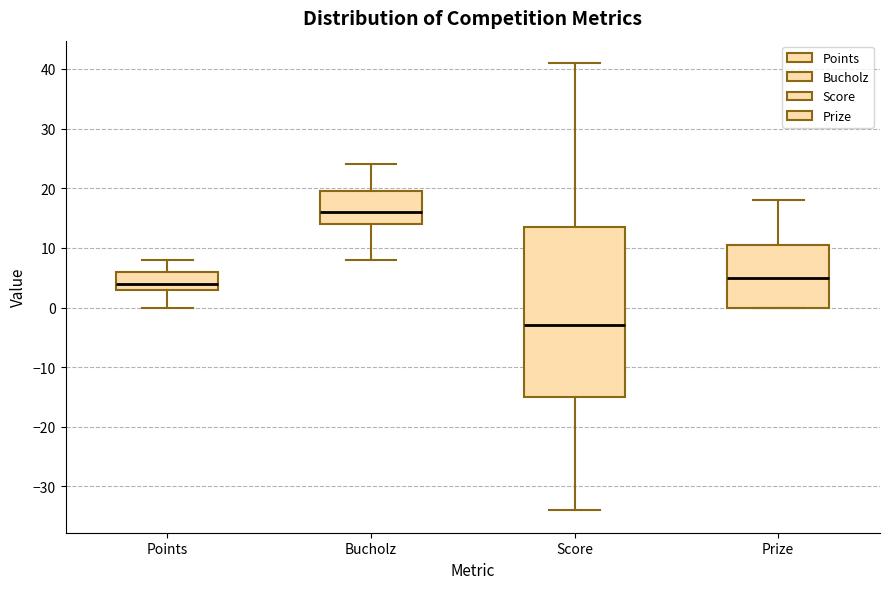

Which box is the tallest, from its lower edge to its upper edge?

Score